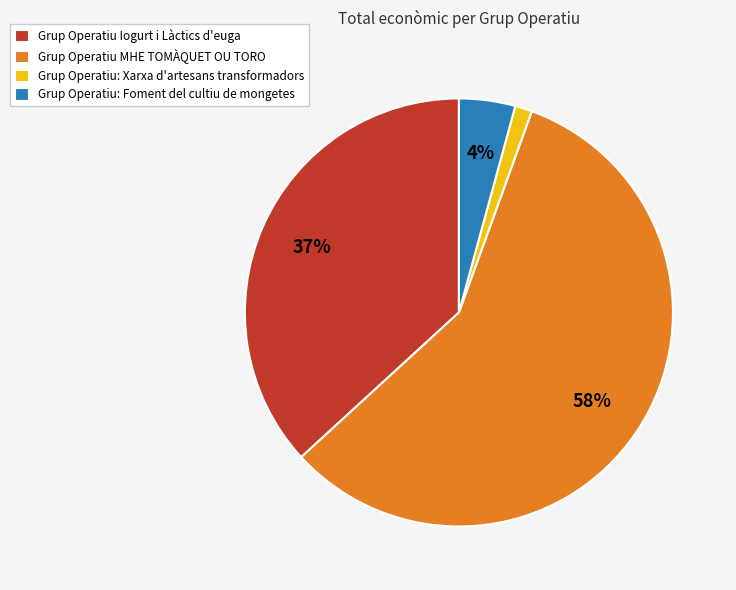

Which slice is the smallest?

Grup Operatiu: Xarxa d'artesans transformadors